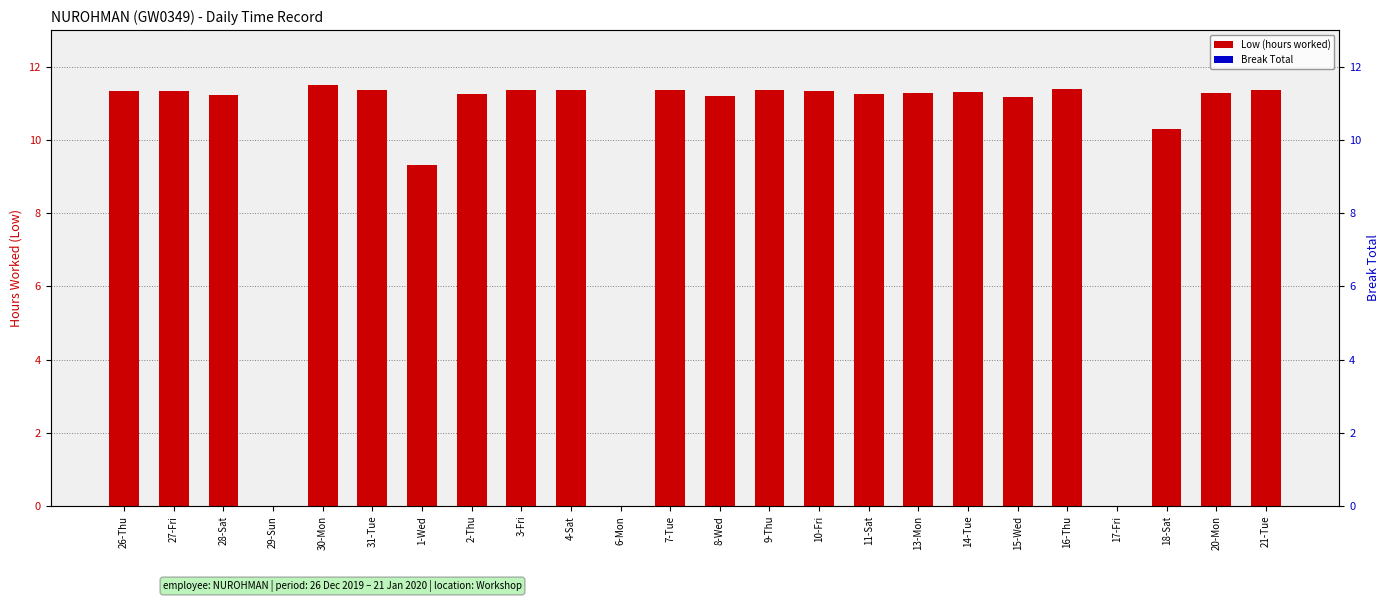

Does the chart contain stacked bars?

No